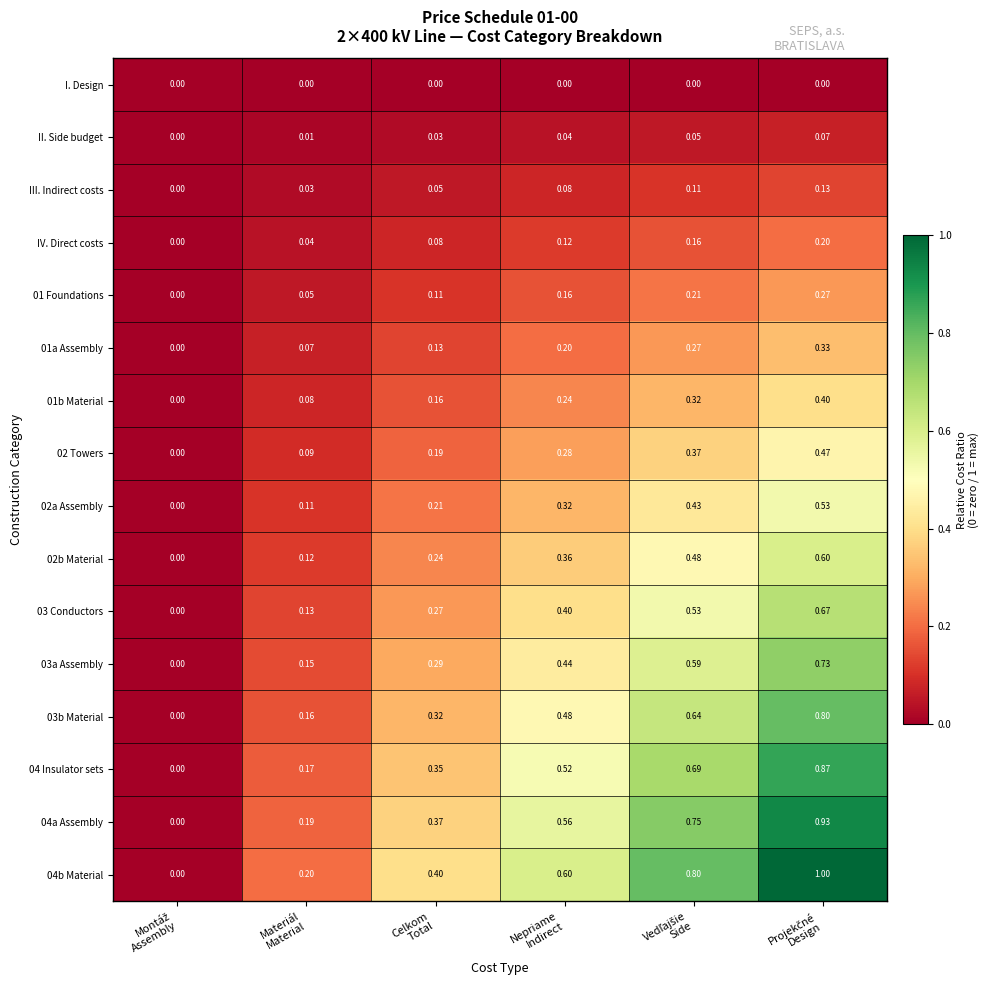

Count the number of categories in the chart.

6